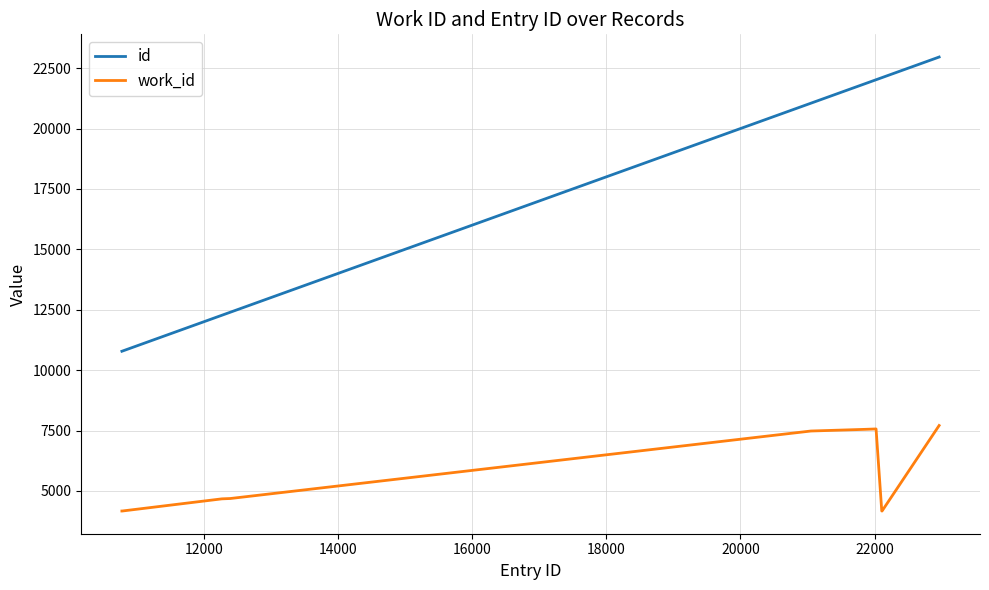

True or false: work_id and id intersect in this chart.

False